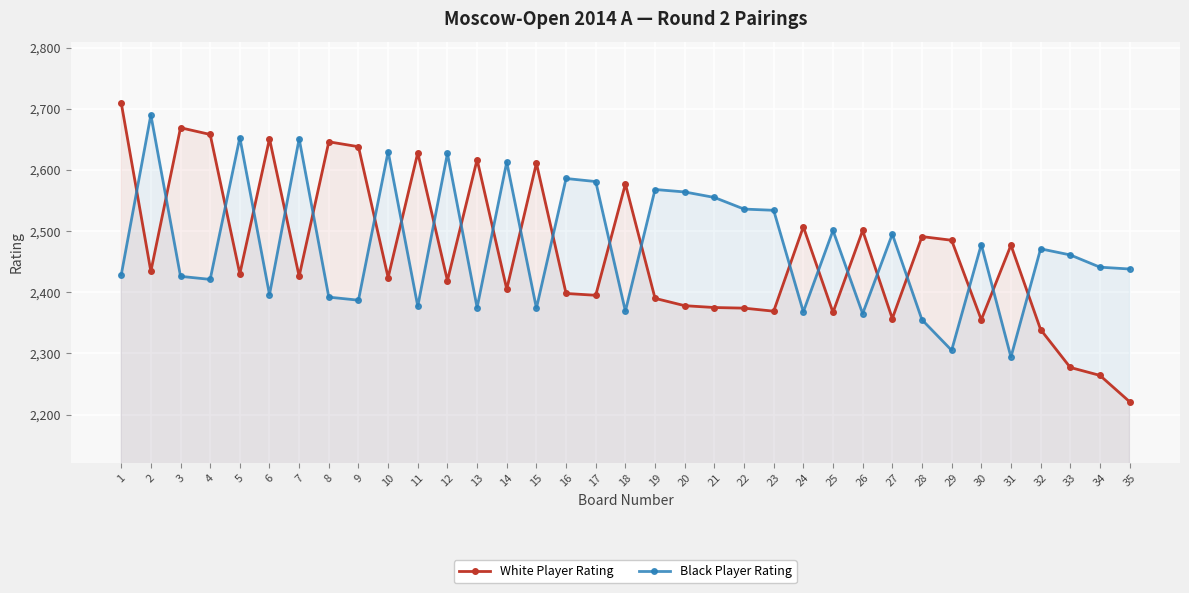

What is the difference between the Black Player Rating values at 25 and 13?

126